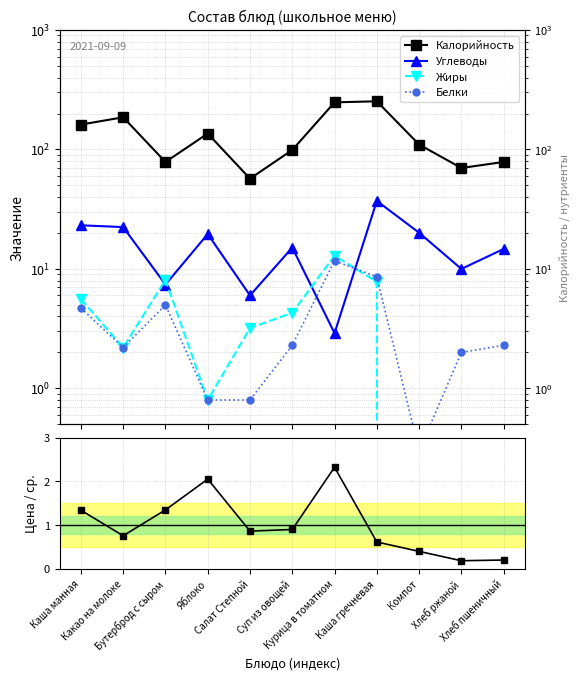

What is the label of the 3rd point from the right?

Компот